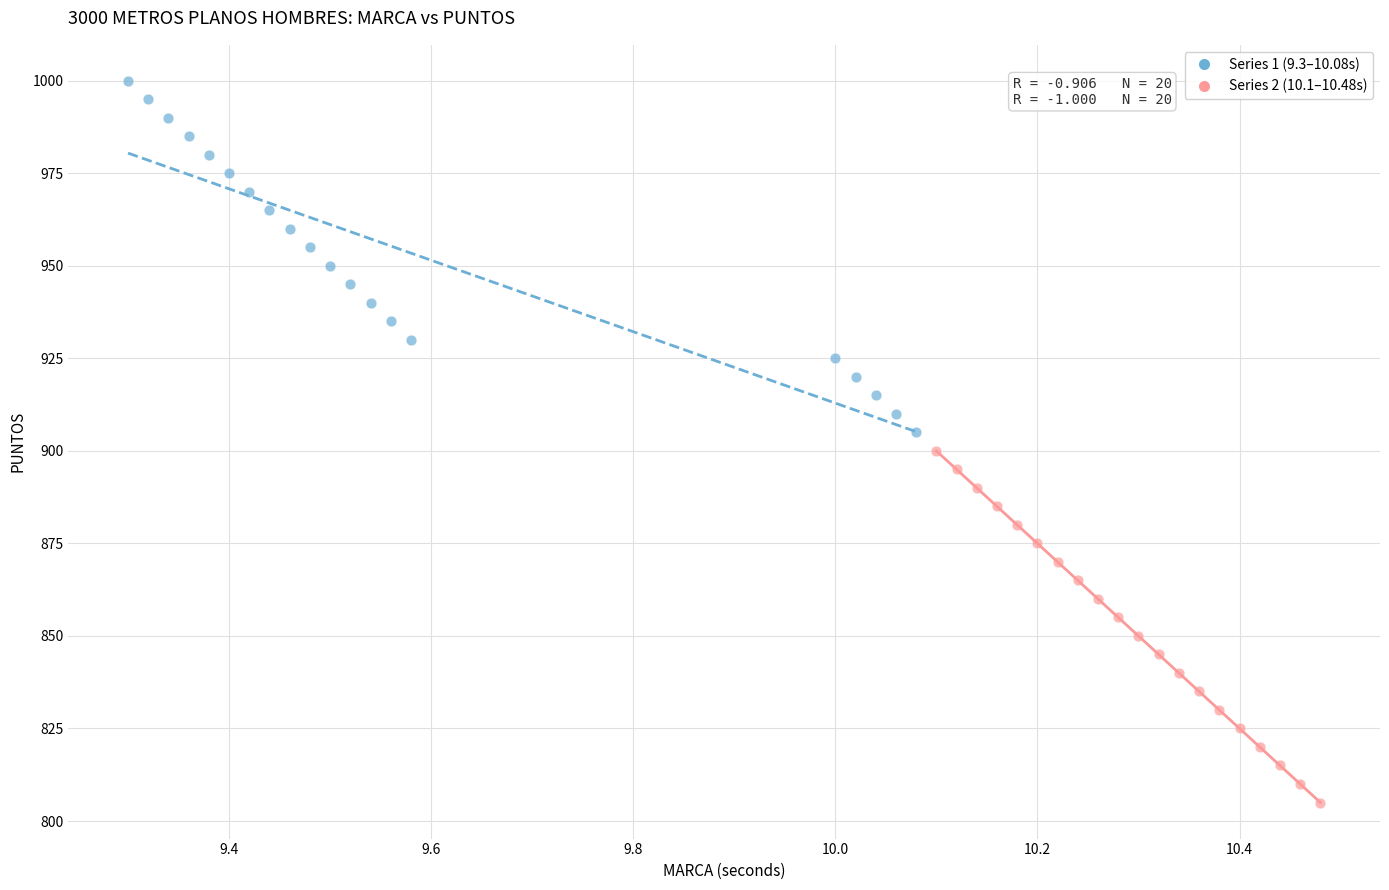

Which series reaches the maximum Y coordinate?

Series 1 (9.3–10.08s)